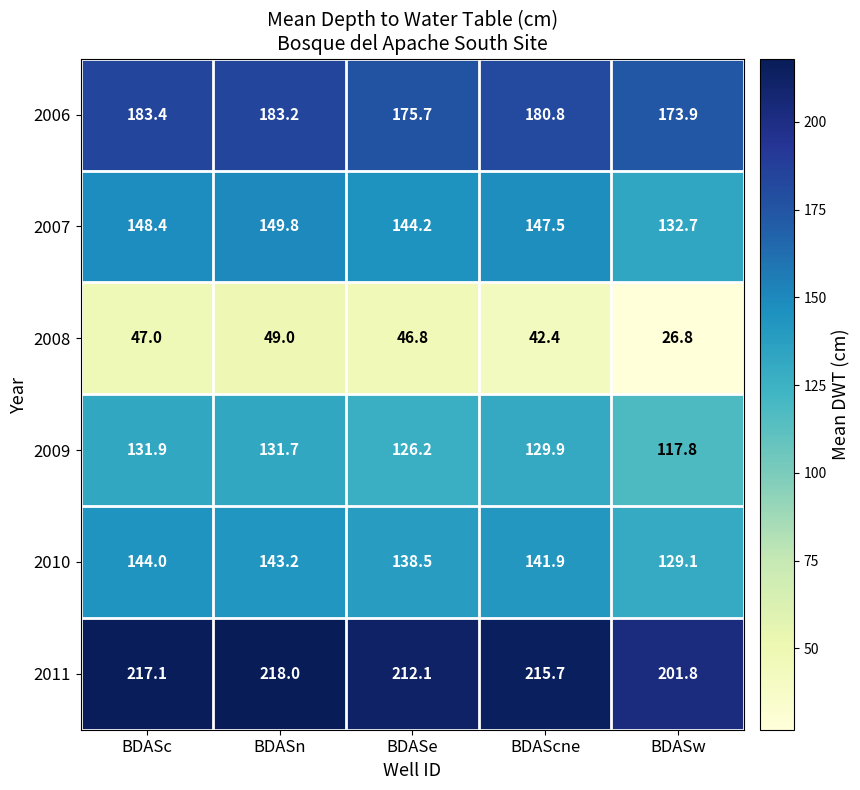

Which series has the largest total across all categories?

2011